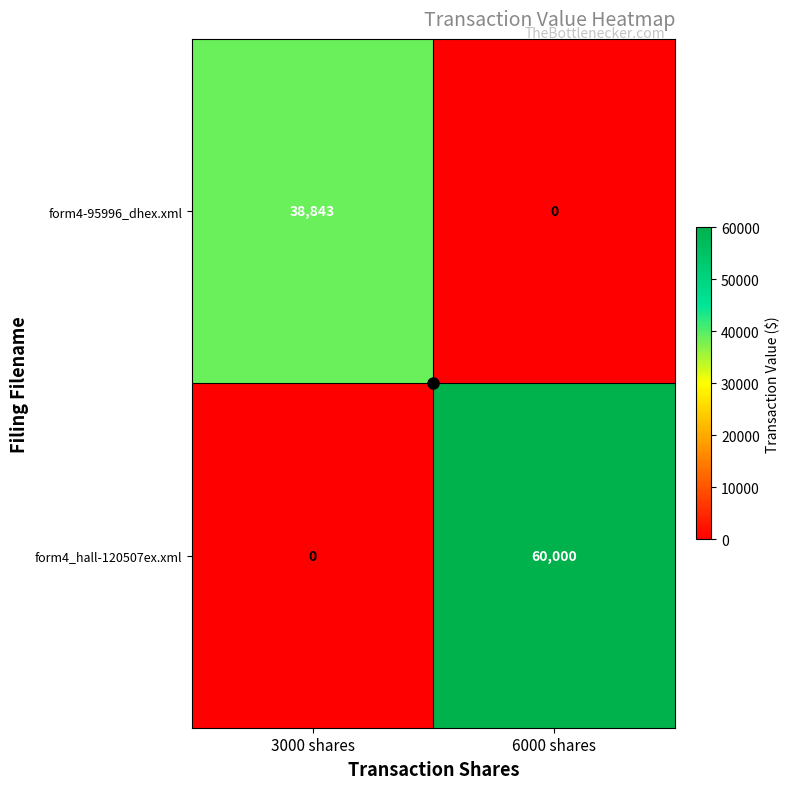

What is the spread (max minus min) of values at 6000 shares?

60000